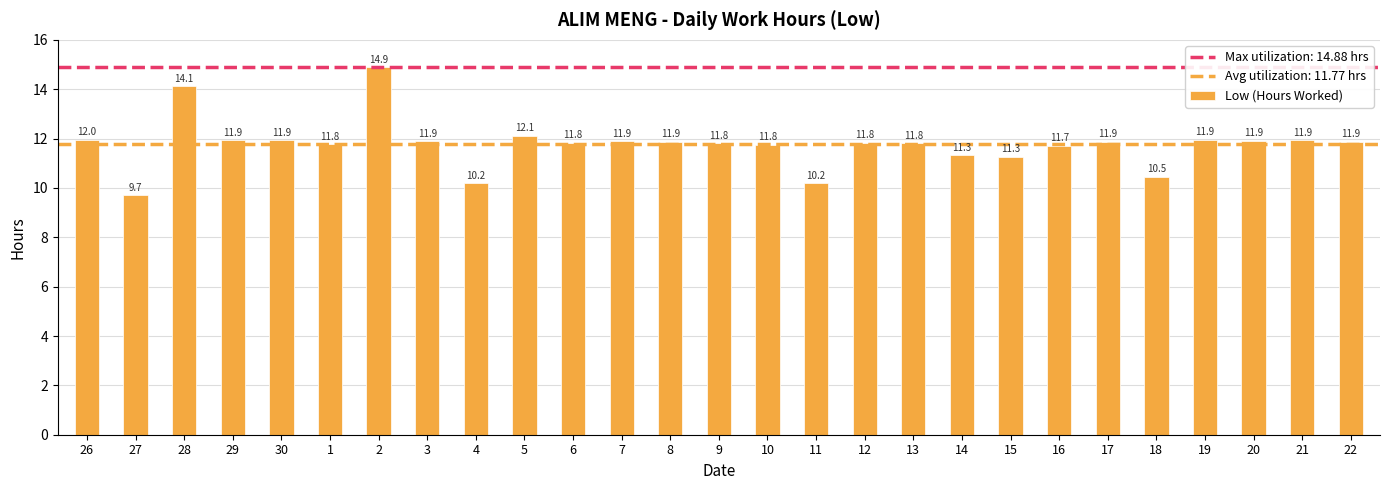

Does the chart contain any negative values?

No